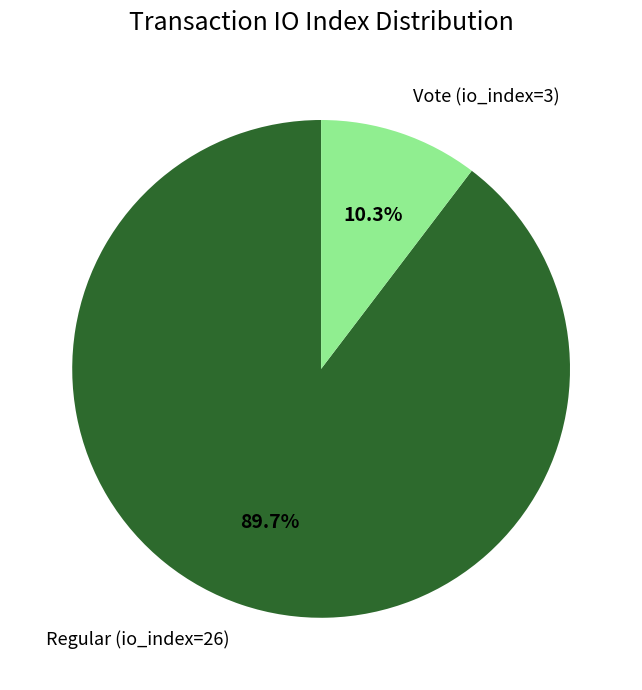

Is there a majority slice in this chart?

Yes